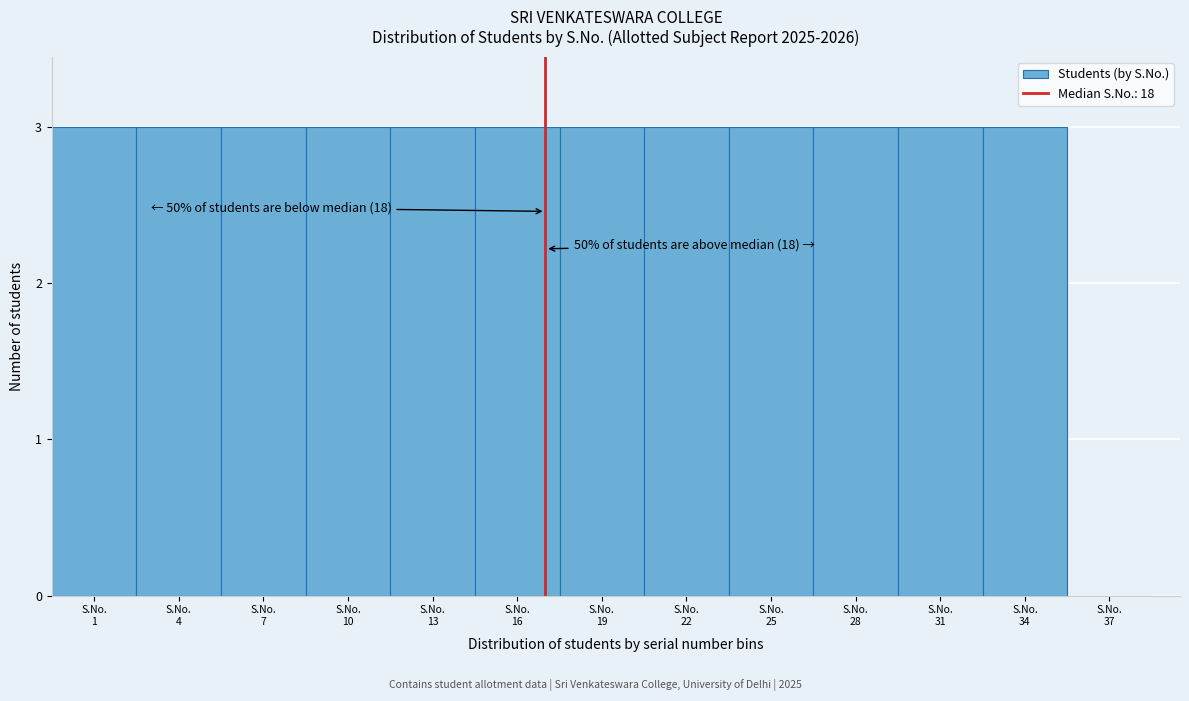

What is the sum of all values?

36